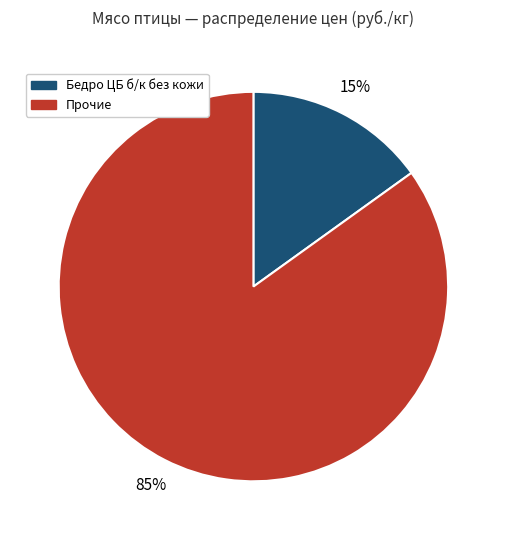

How many segments does this pie chart have?

2